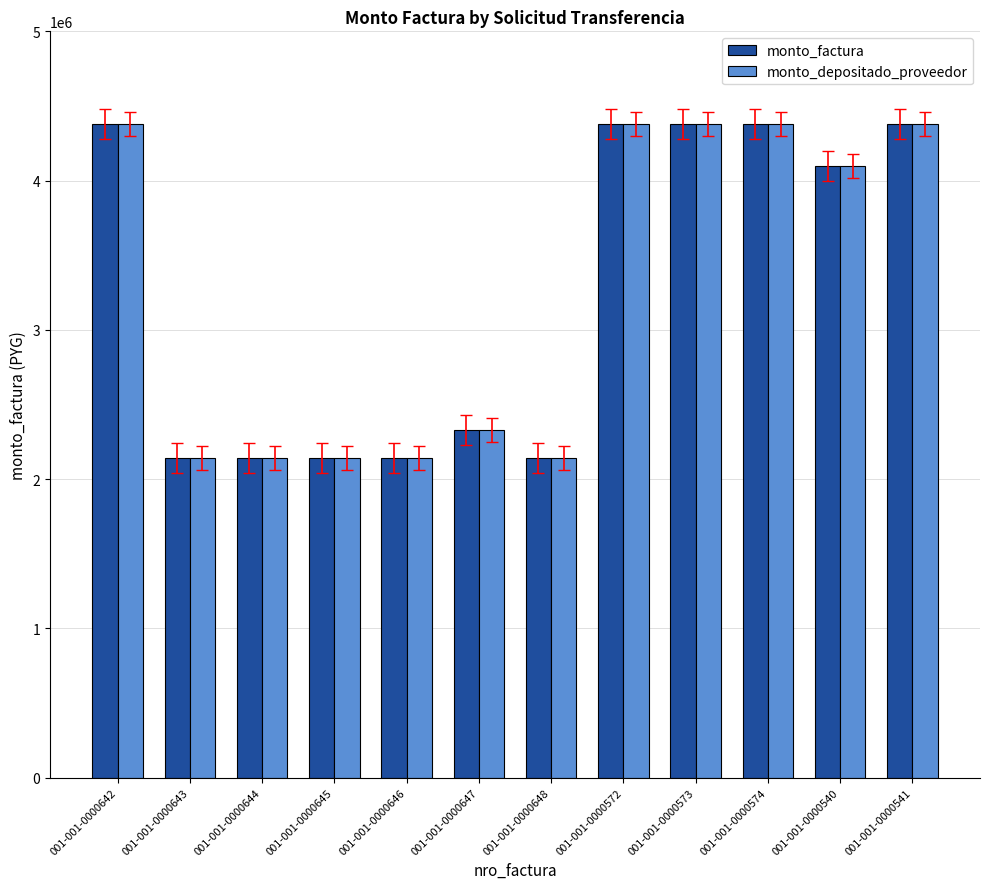

Reading right to left, extract all data points from this chart.

monto_factura: 001-001-0000541=4378990	001-001-0000540=4099480	001-001-0000574=4378990	001-001-0000573=4378990	001-001-0000572=4378990	001-001-0000648=2142910	001-001-0000647=2329250	001-001-0000646=2142910	001-001-0000645=2142910	001-001-0000644=2142910	001-001-0000643=2142910	001-001-0000642=4378990
monto_depositado_proveedor: 001-001-0000541=4378990	001-001-0000540=4099480	001-001-0000574=4378990	001-001-0000573=4378990	001-001-0000572=4378990	001-001-0000648=2142910	001-001-0000647=2329250	001-001-0000646=2142910	001-001-0000645=2142910	001-001-0000644=2142910	001-001-0000643=2142910	001-001-0000642=4378990